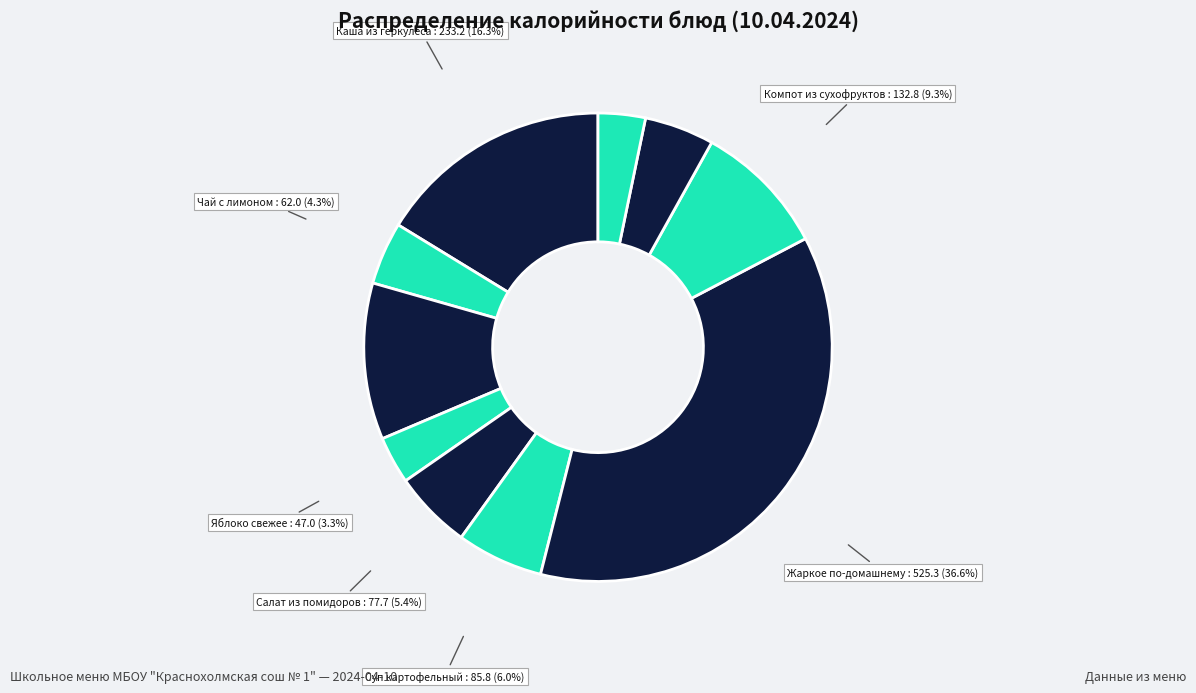

How many slices are in this pie chart?

10